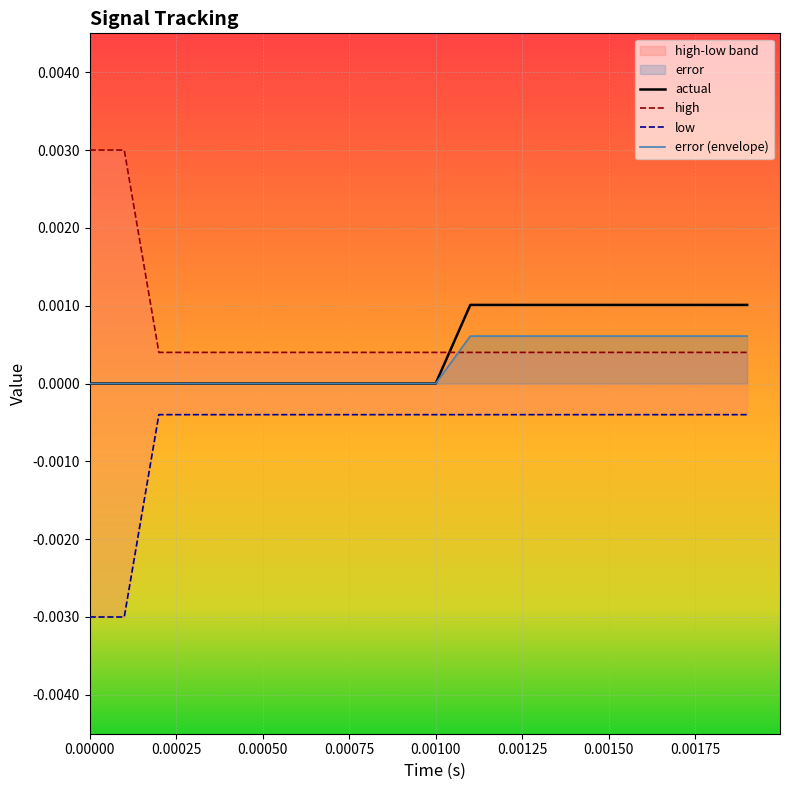

The value of actual at 0.00150 is 0.0. True or false?

True